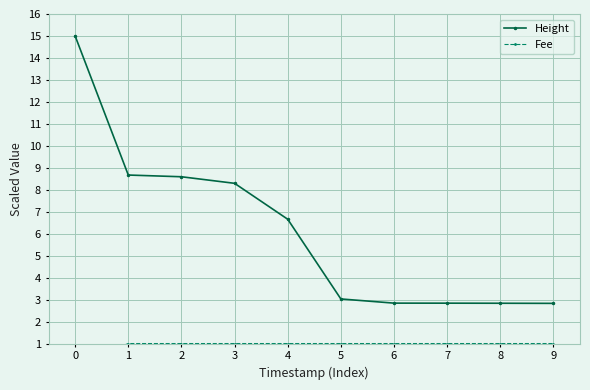

What is the value of the Height point at the 5th from the left?

6.7